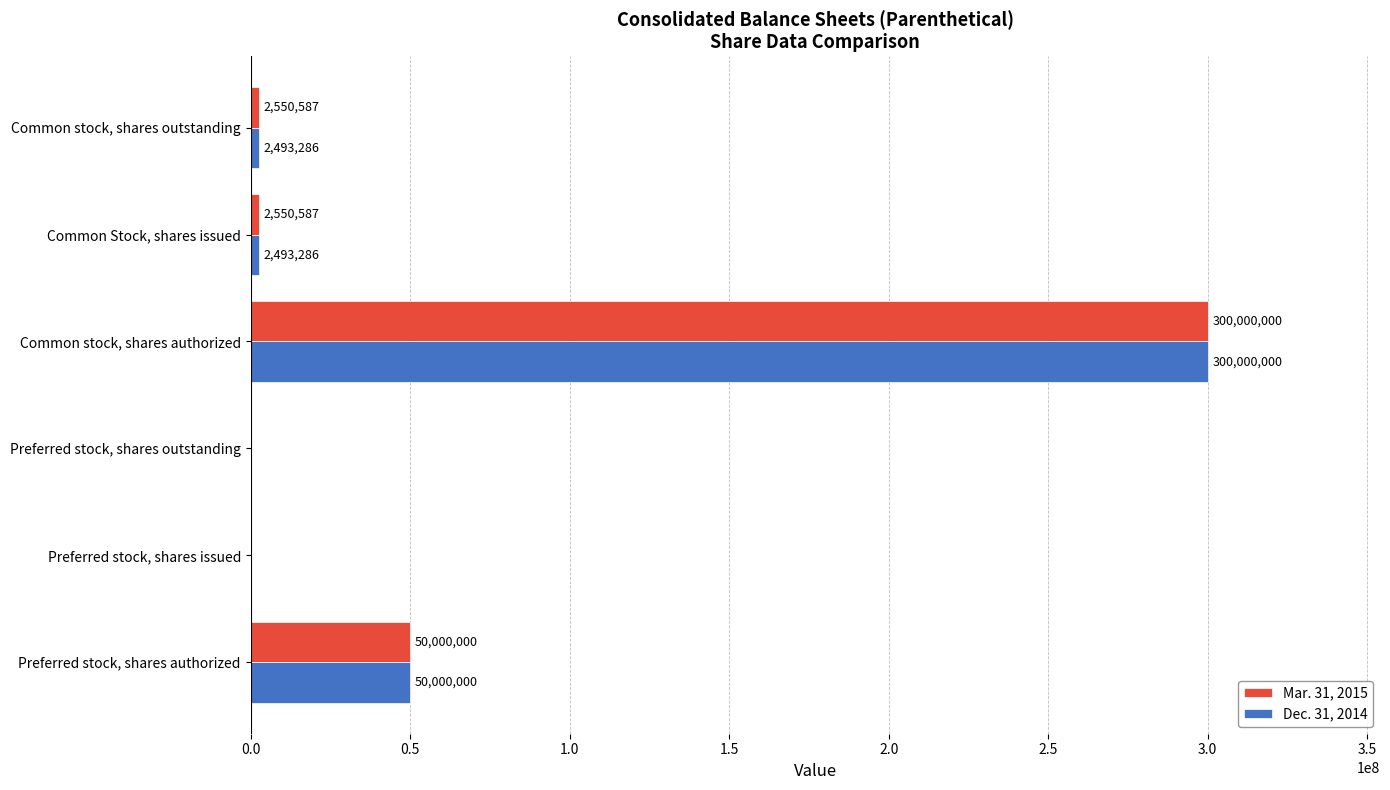

How many distinct data groups are displayed?

2